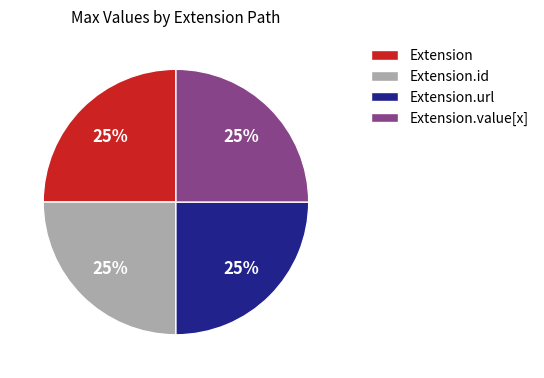

To the nearest percent, what is the difference between the largest and smallest slice percentages?

0%